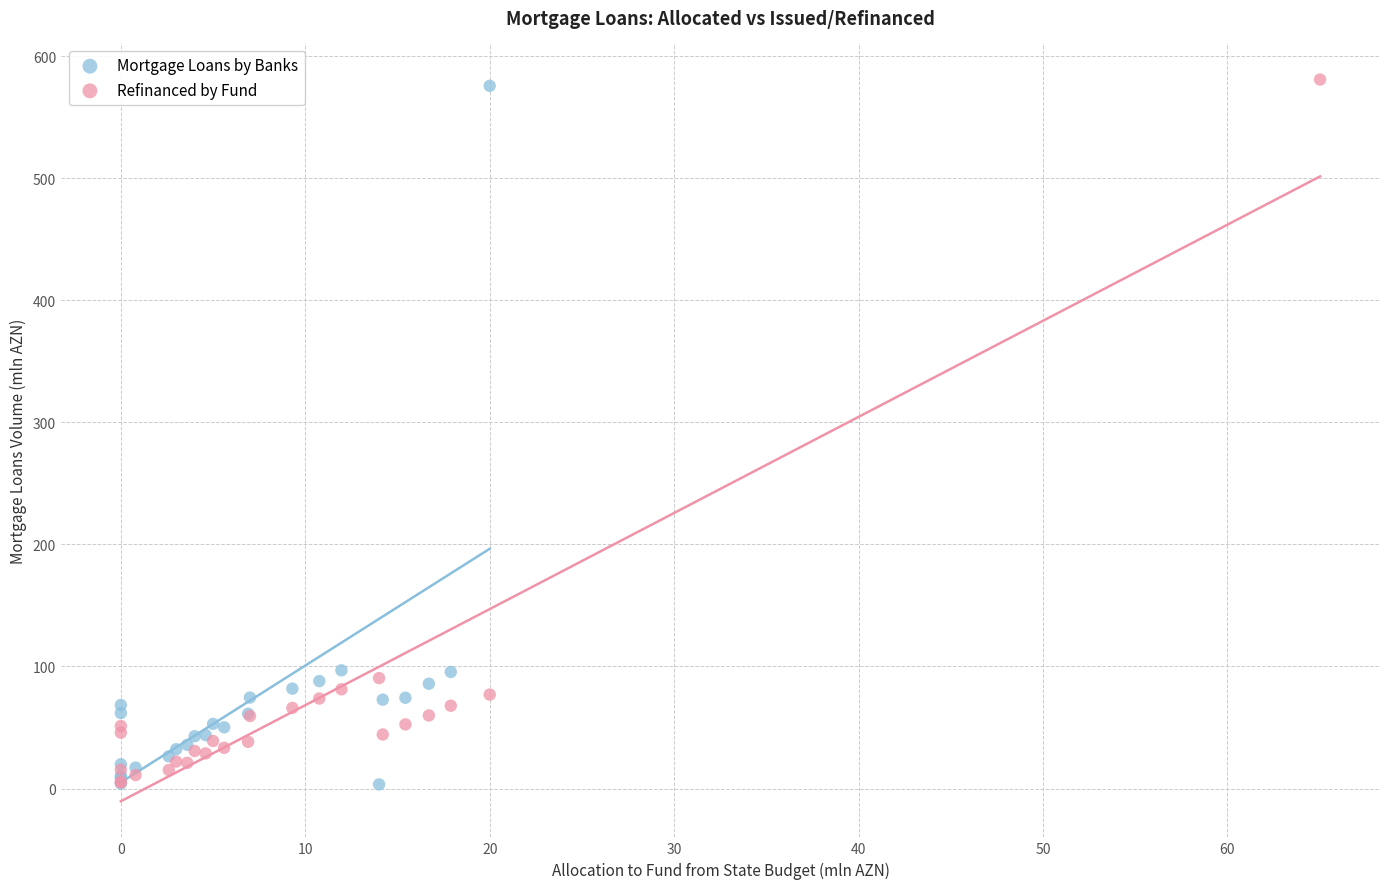

What are all the series names shown in the legend?

Mortgage Loans by Banks, Refinanced by Fund